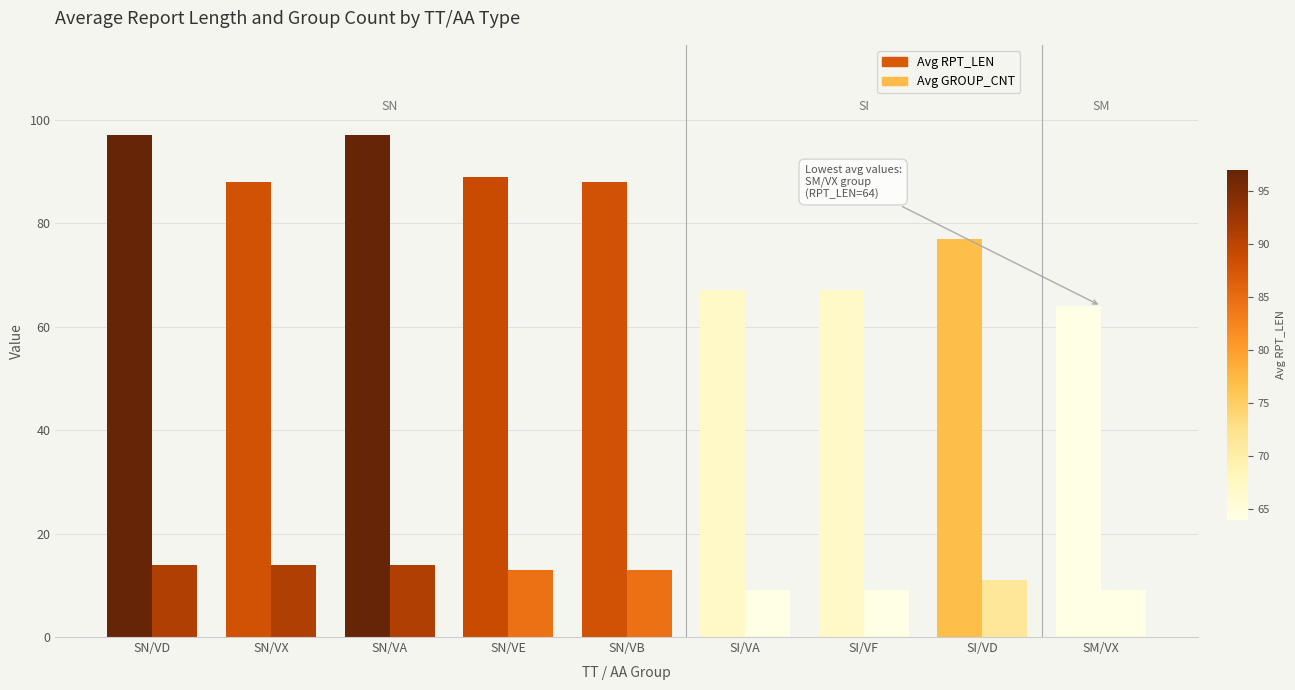

Rank the series by their maximum value, from lowest to highest.

Avg GROUP_CNT, Avg RPT_LEN